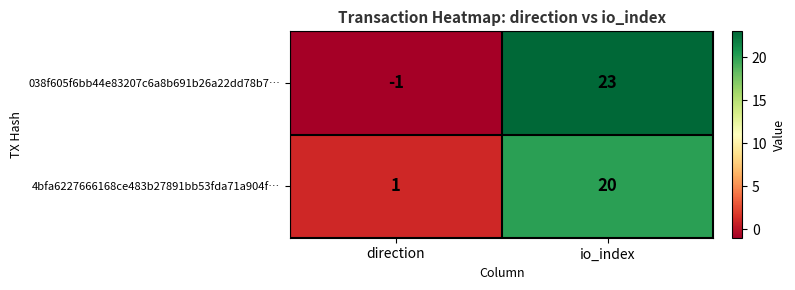

The value of 4bfa6227666168ce483b27891bb53fda71a904f… at io_index is 28. True or false?

False